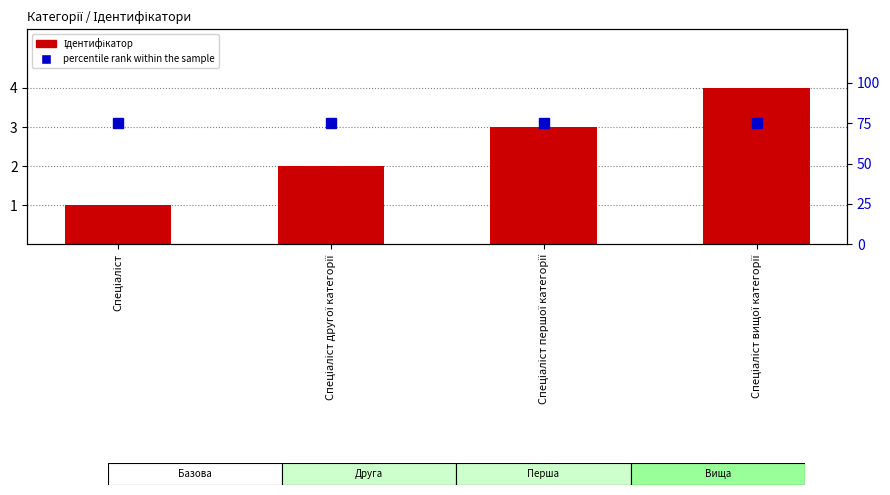

Between Спеціаліст другої категорії and Спеціаліст першої категорії, which series saw the biggest shift?

Ідентифікатор